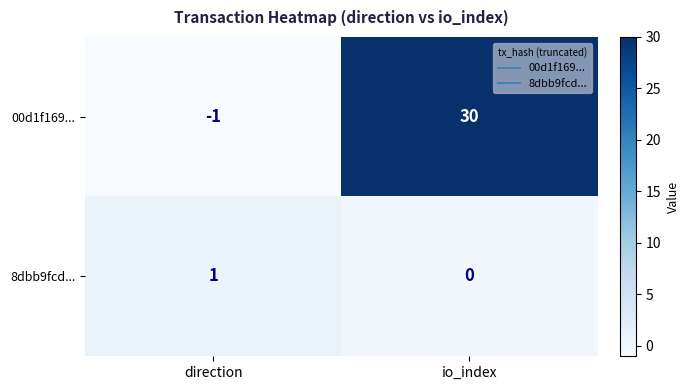

At which category does the chart reach its minimum across all series?

direction